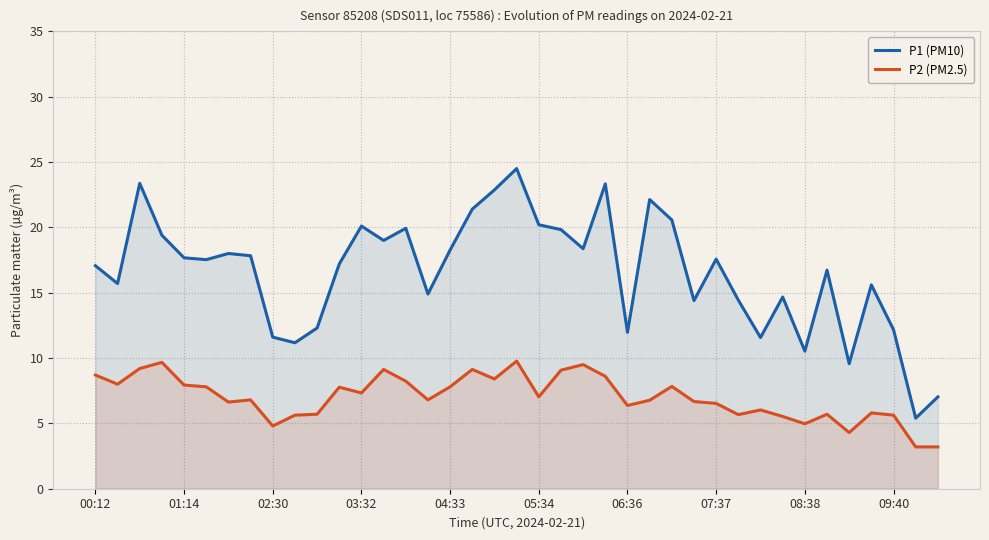

At 31, list the series in order from smallest to largest.

P2 (PM2.5), P1 (PM10)